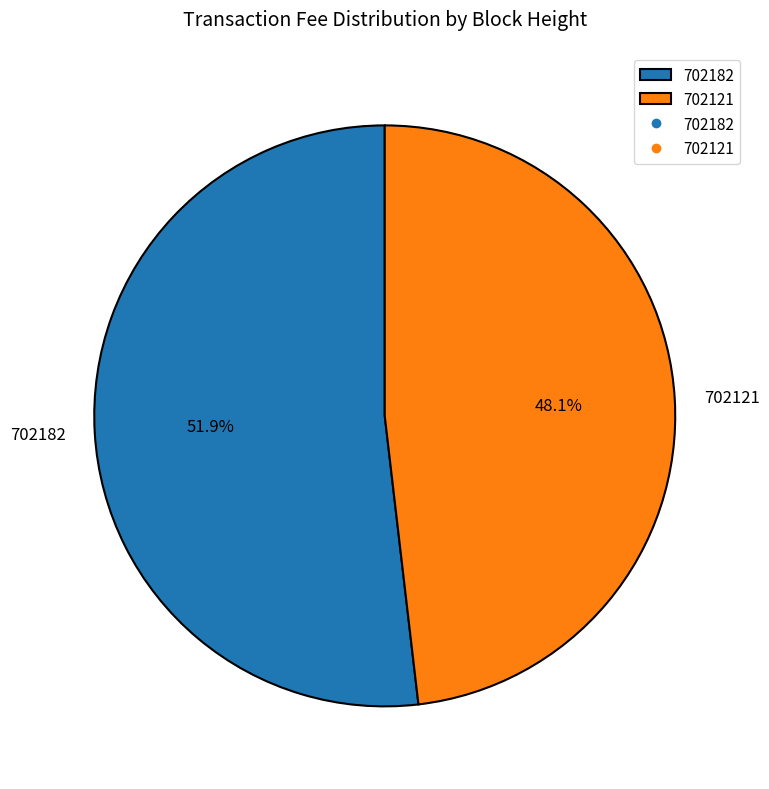

Rank the categories by value from highest to lowest.

702182, 702121